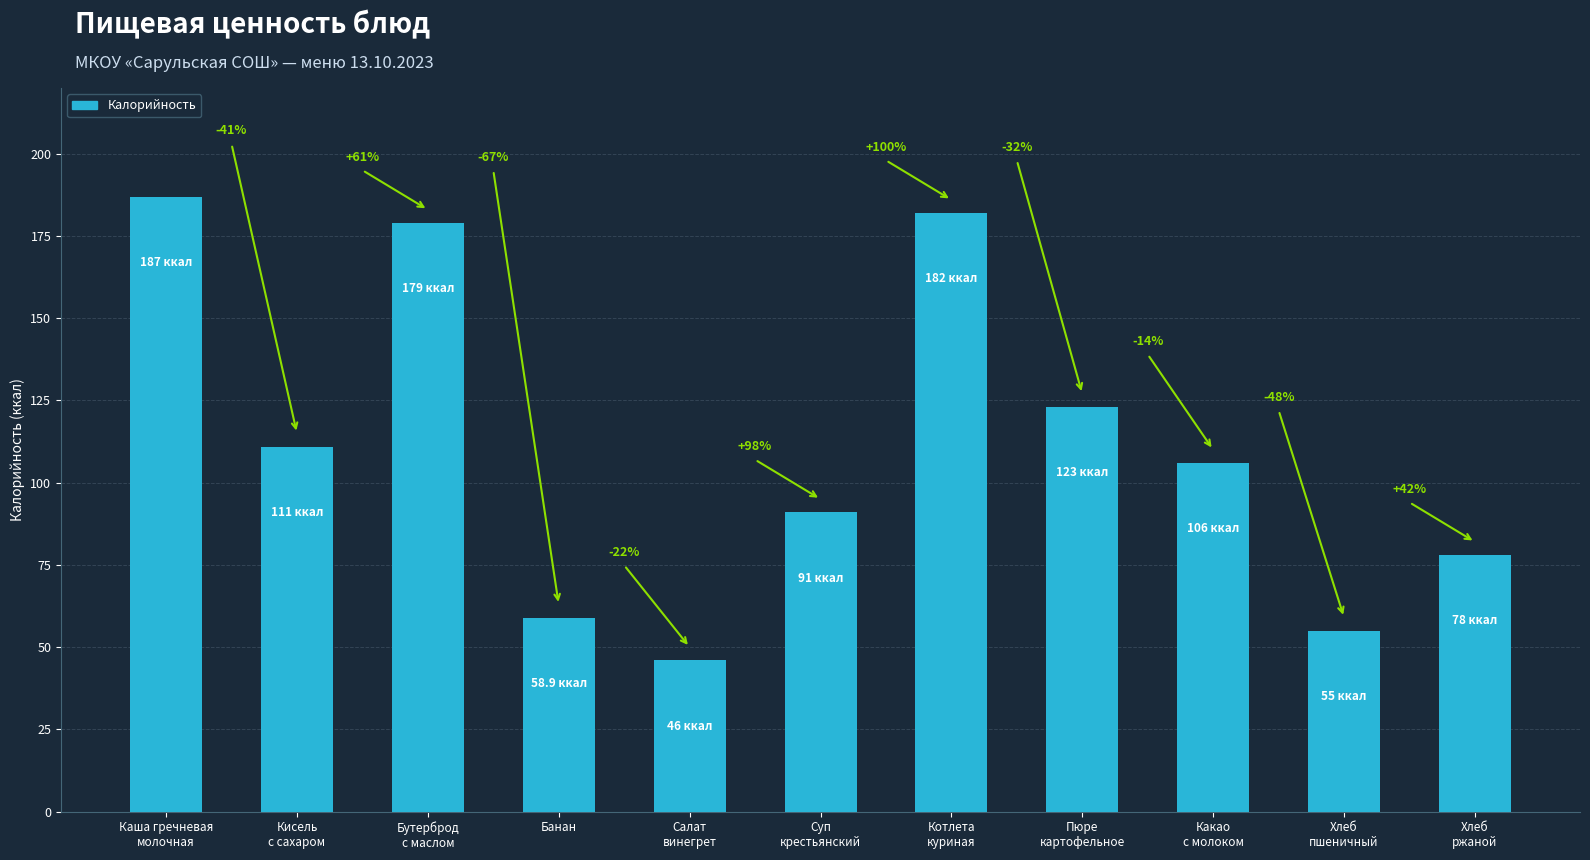

The chart shows a value of 182.0 at Котлета
куриная. True or false?

True